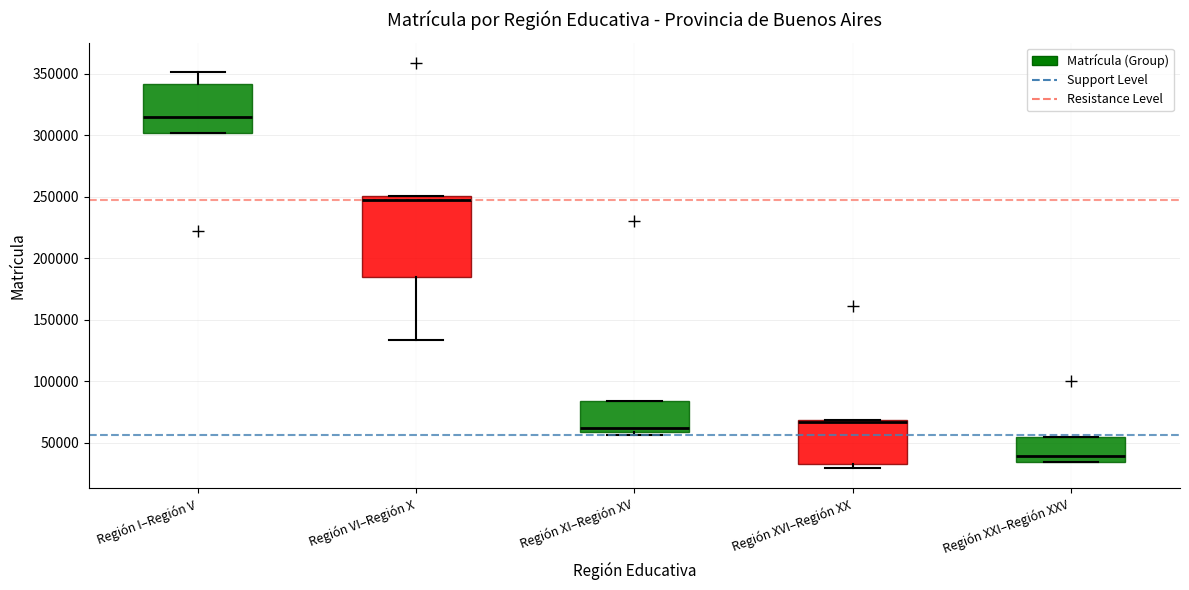

Which box is the tallest, from its lower edge to its upper edge?

Región VI–Región X